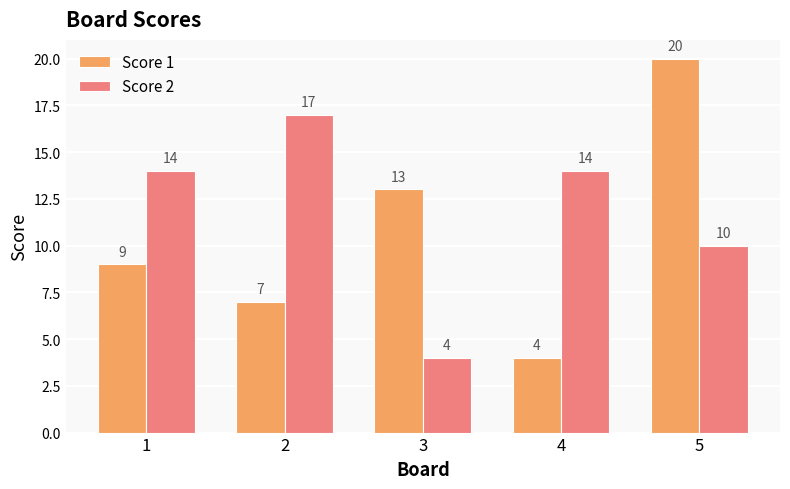

Does the chart contain any negative values?

No